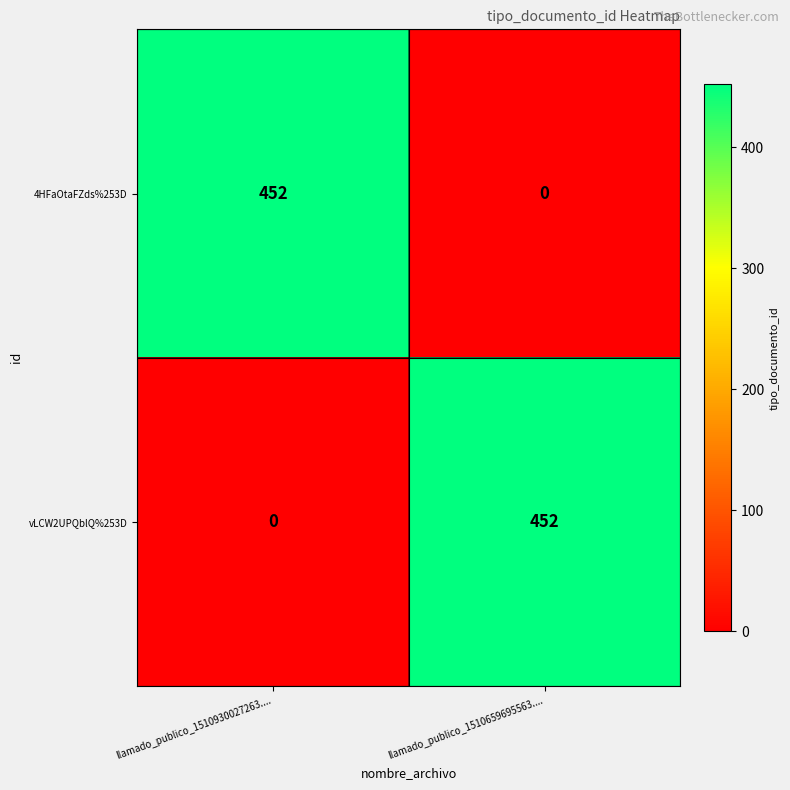

Read the vLCW2UPQblQ%253D value at llamado_publico_1510659695563.....

452